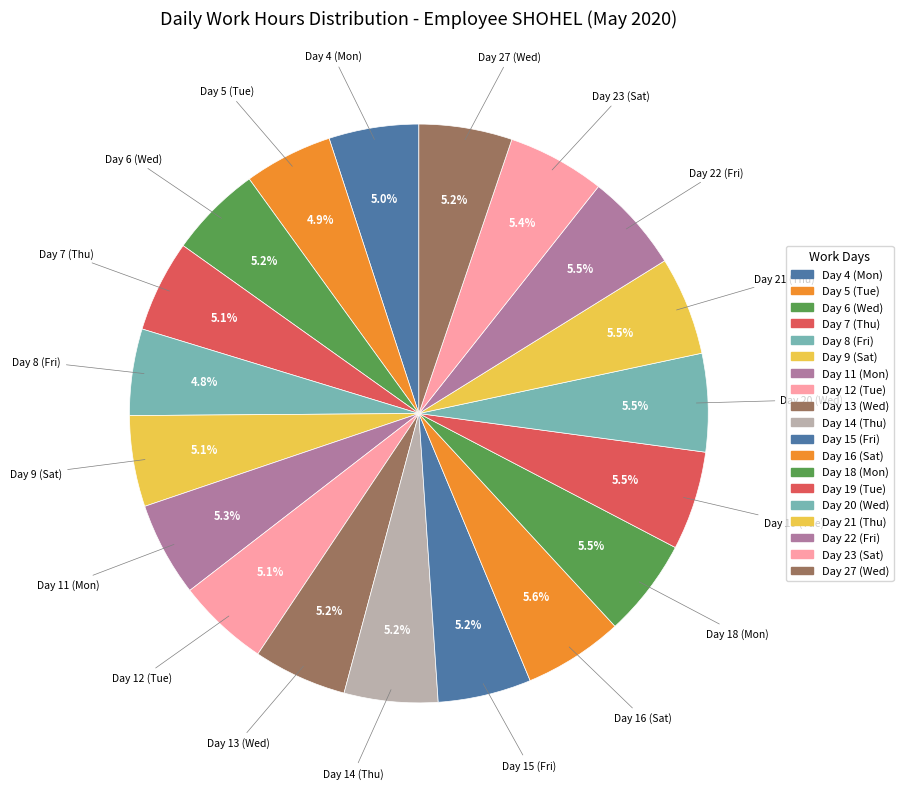

Count the number of slices in the pie.

19